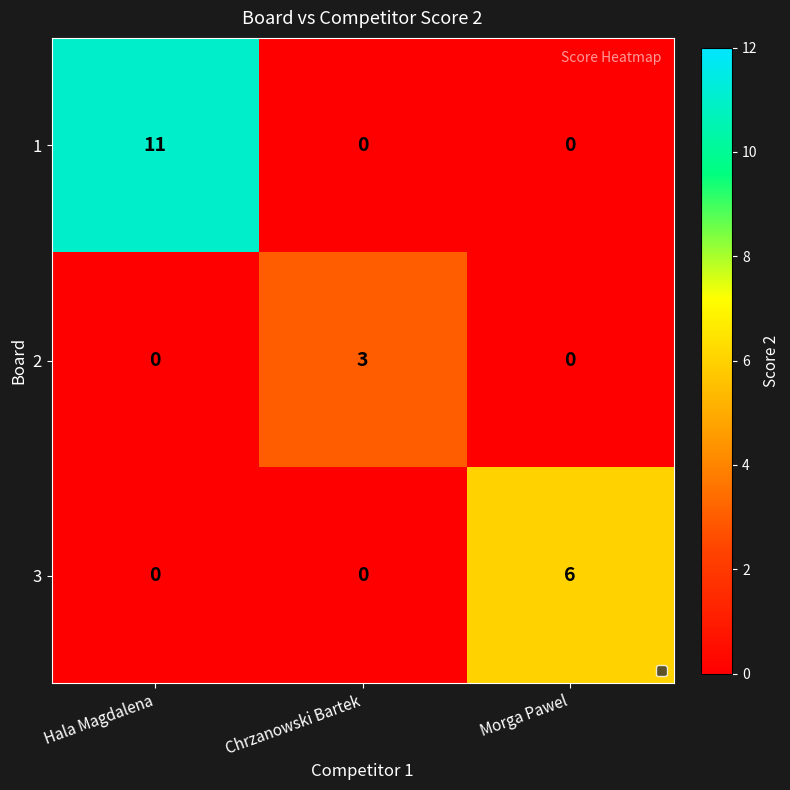

What is the difference between the maximum and minimum values in the 3 series?

6